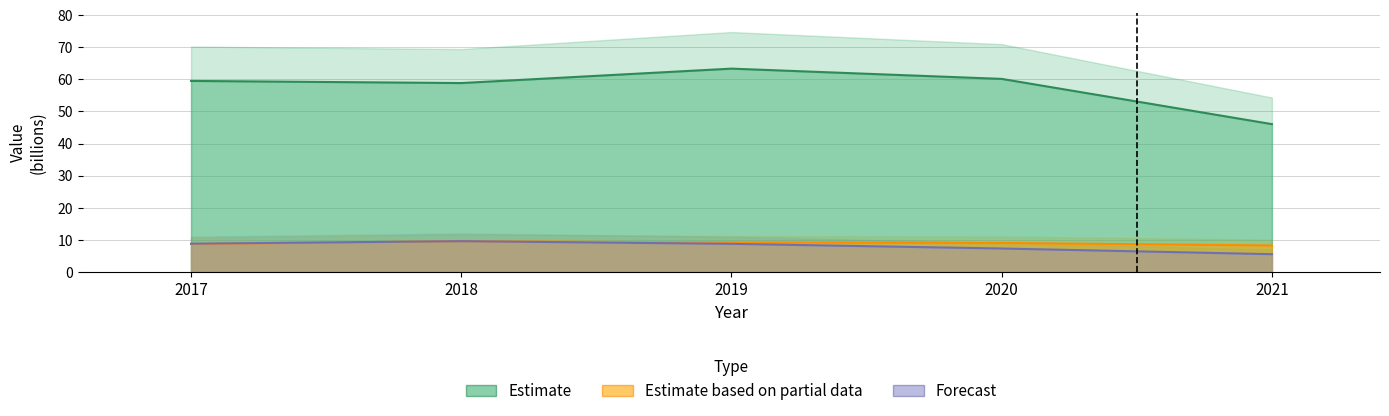

True or false: Estimate and Forecast cross at least once.

False